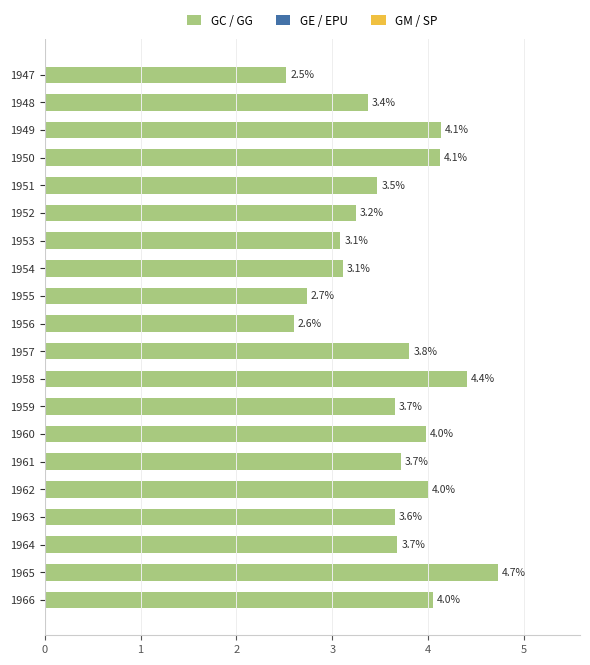

What is the value of the 18th bar from the top?

3.7